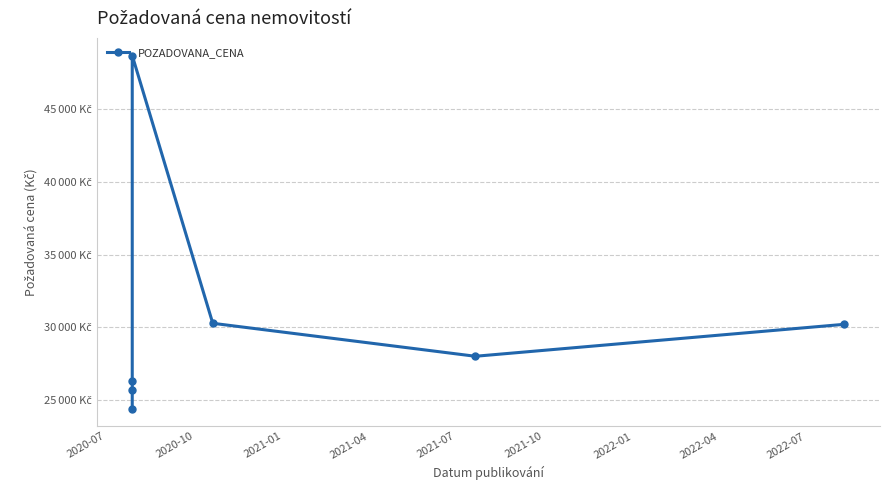

What position from the left is 2021-01?

3